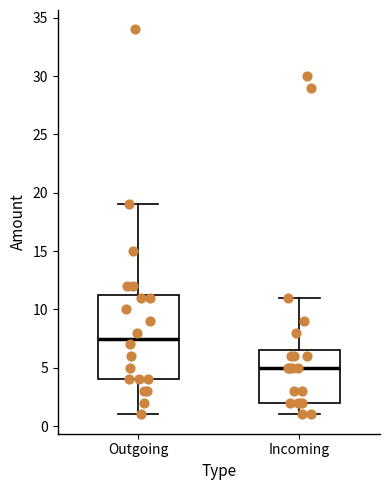

Which box has the highest median line?

Outgoing